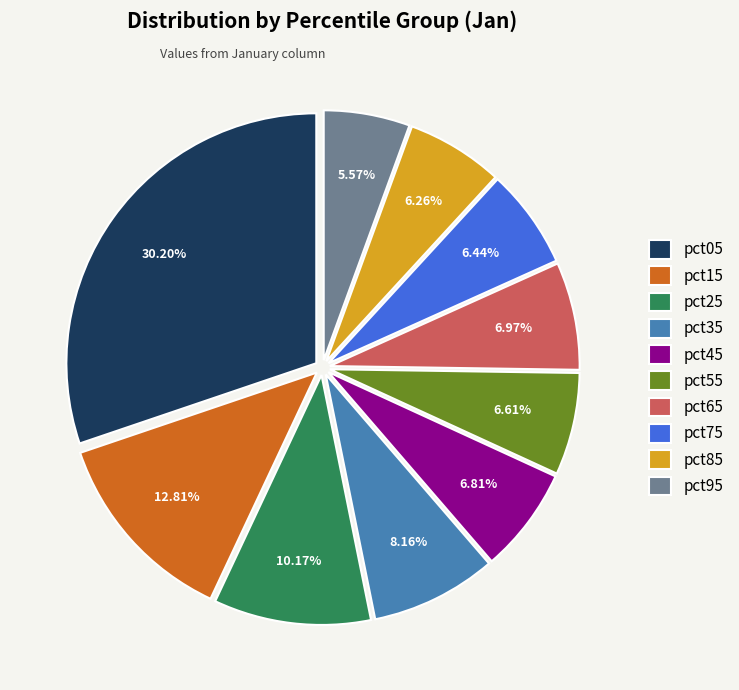

To the nearest percent, what portion does pct65 represent?

7%